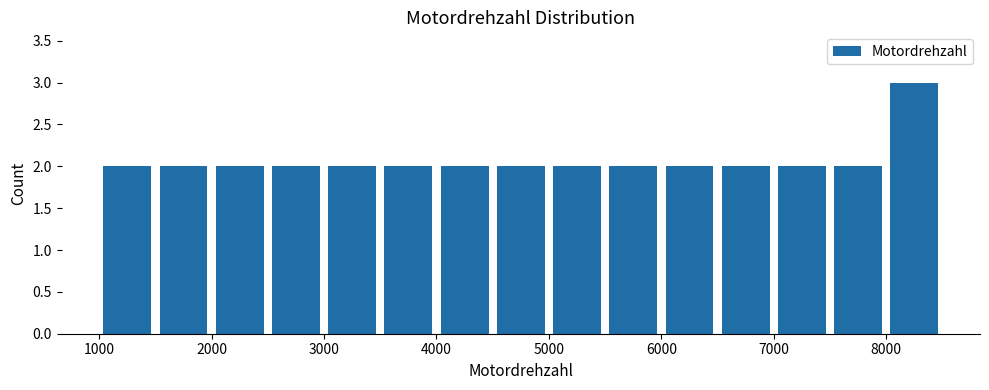

Over which range of the x-axis is the bar tallest?

8000 to 8500